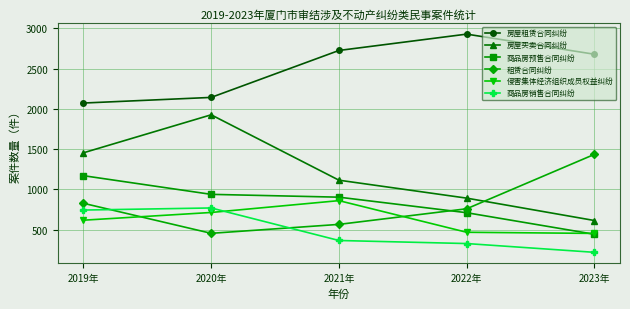

What is the value of the 商品房销售合同纠纷 point at the 5th from the left?

219